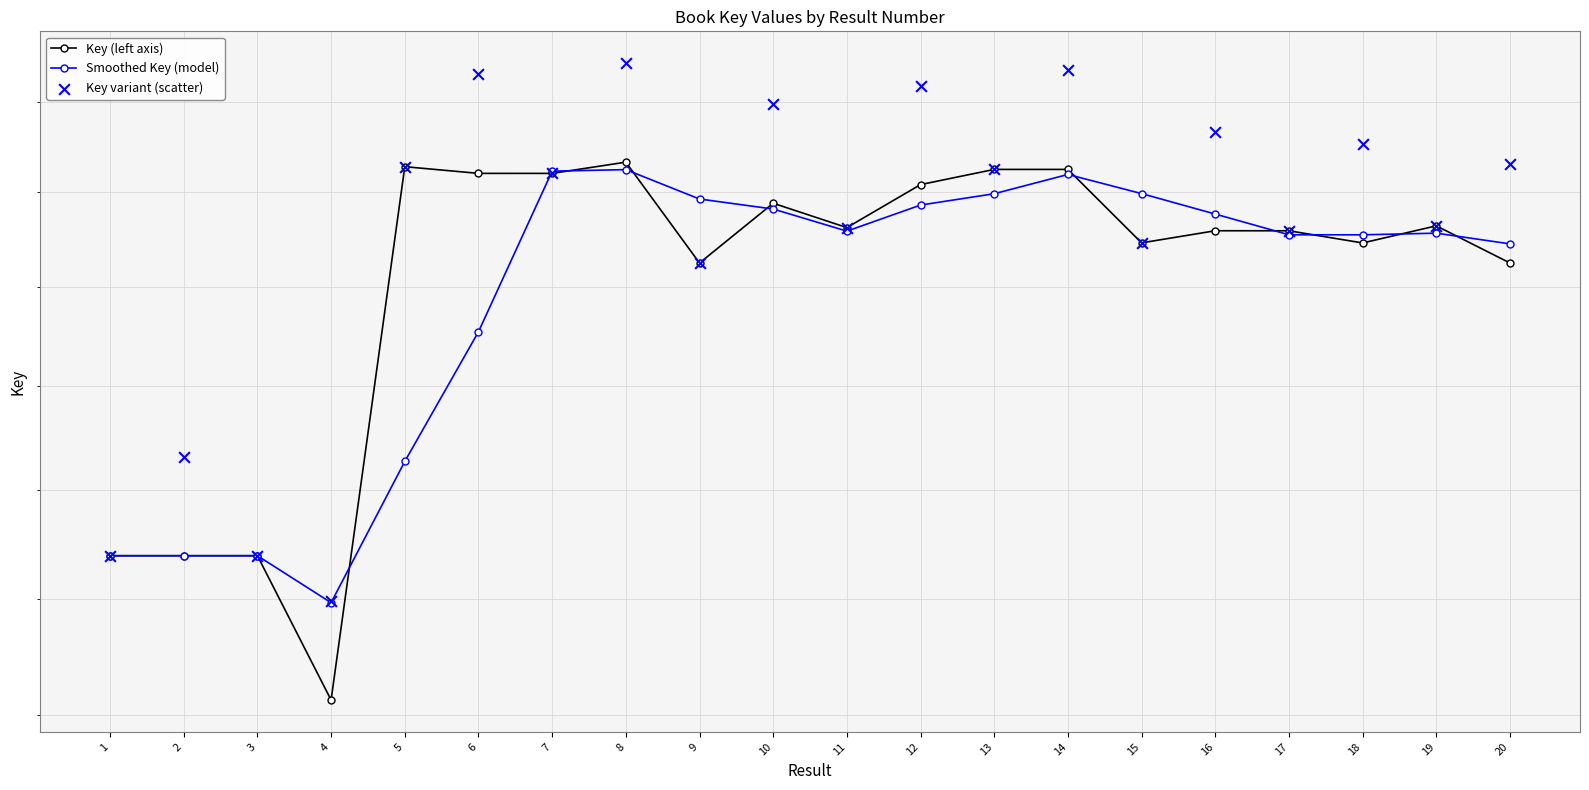

Which series reaches the maximum Y coordinate?

Key variant (scatter)